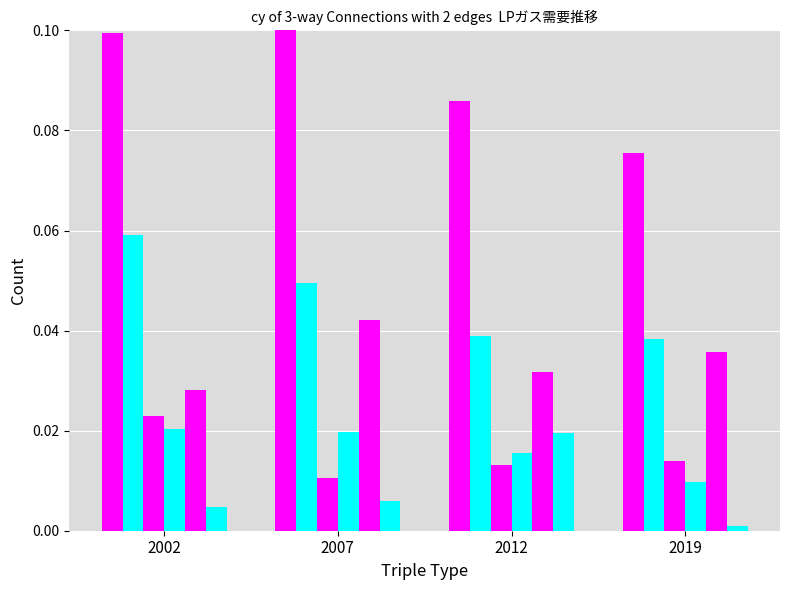

Which has a higher value, 2007 or 2019?

2007